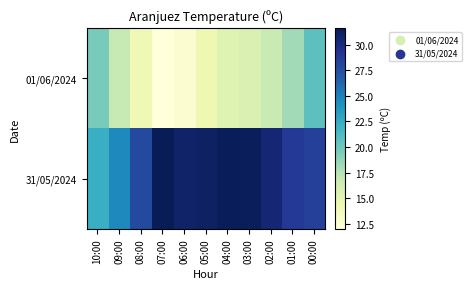

Which series has the widest spread of values?

31/05/2024